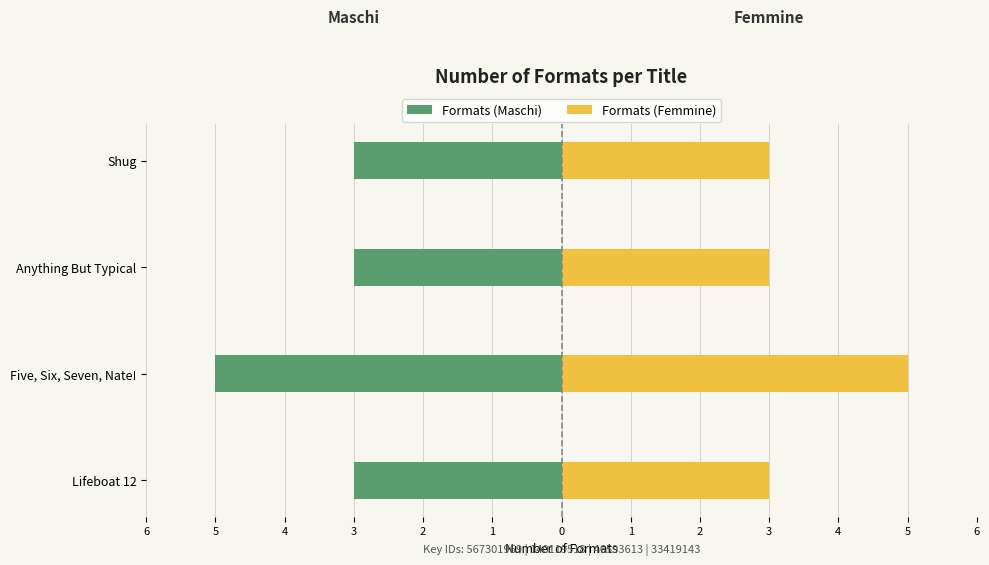

How many bars are there in each group?

2